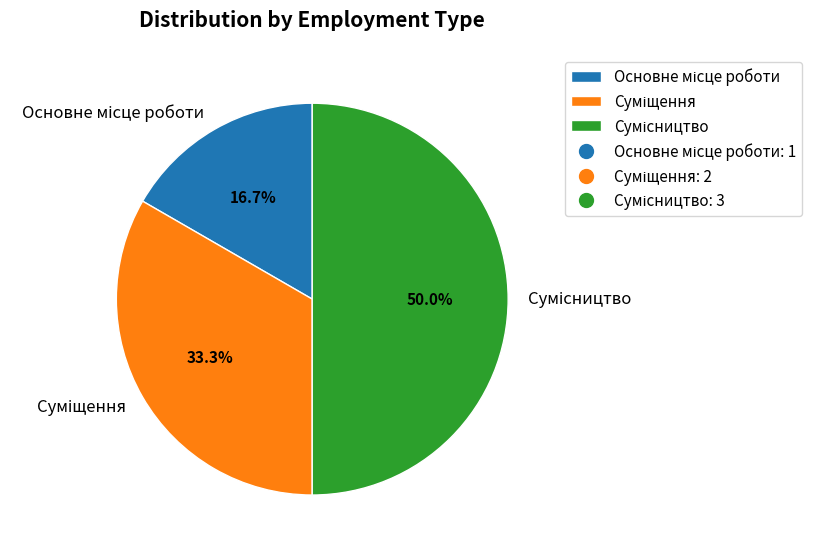

How many segments does this pie chart have?

3